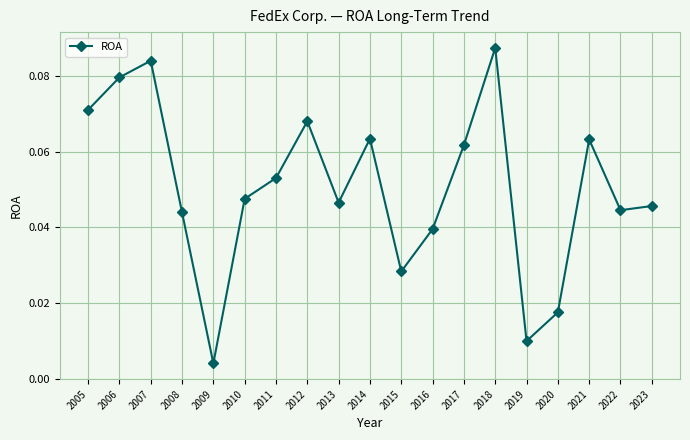

Is this an area chart (filled region under the line)?

No